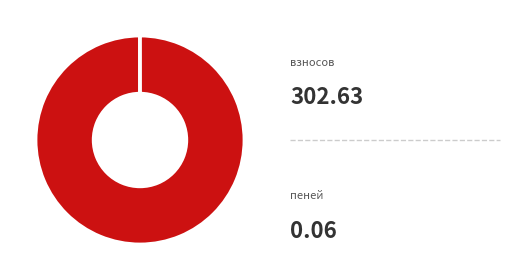

Is there a majority slice in this chart?

Yes